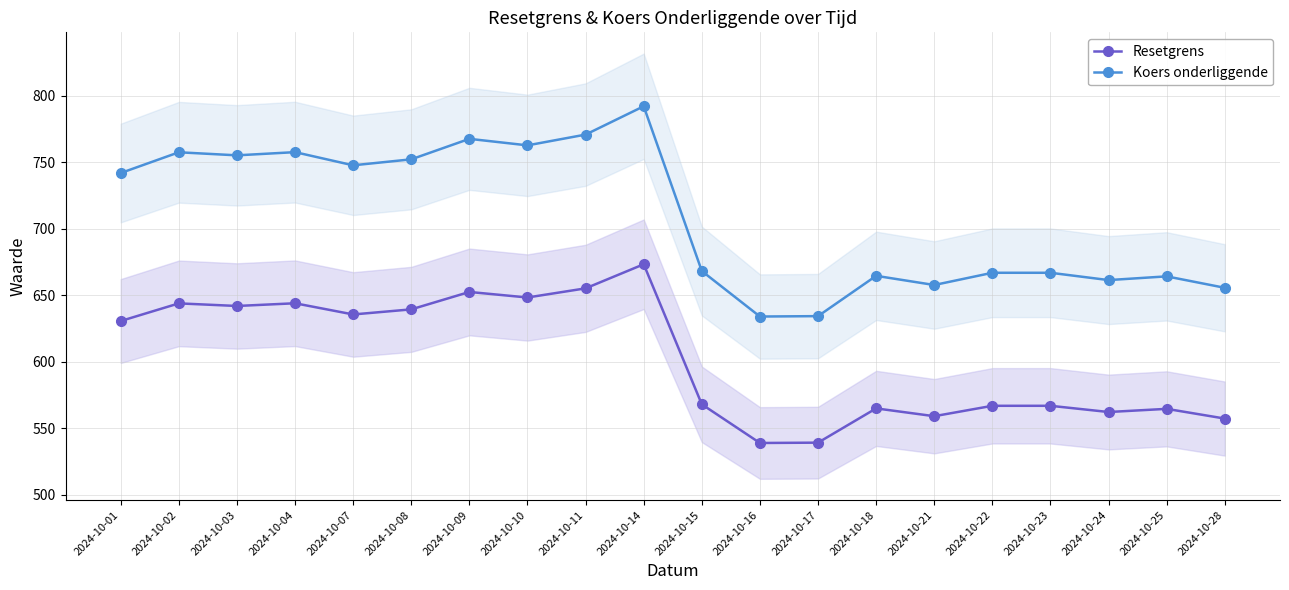

Does the chart have visible grid lines?

Yes